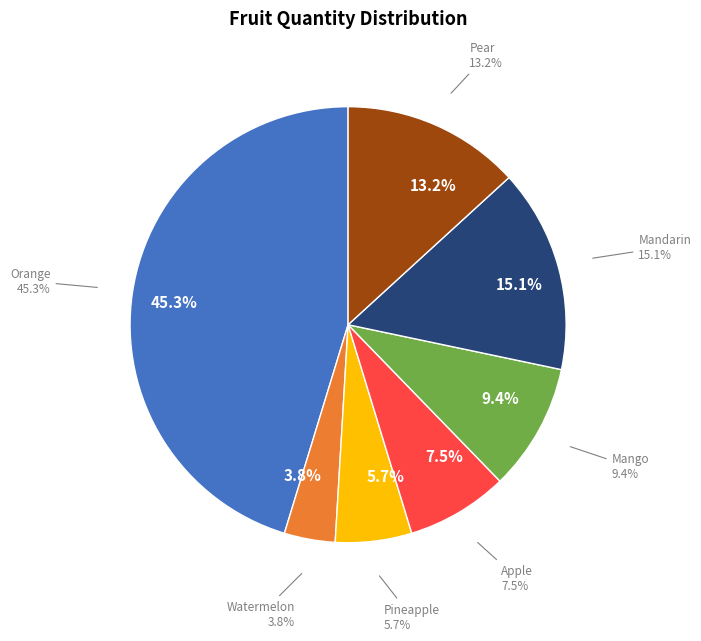

Is there a majority slice in this chart?

No